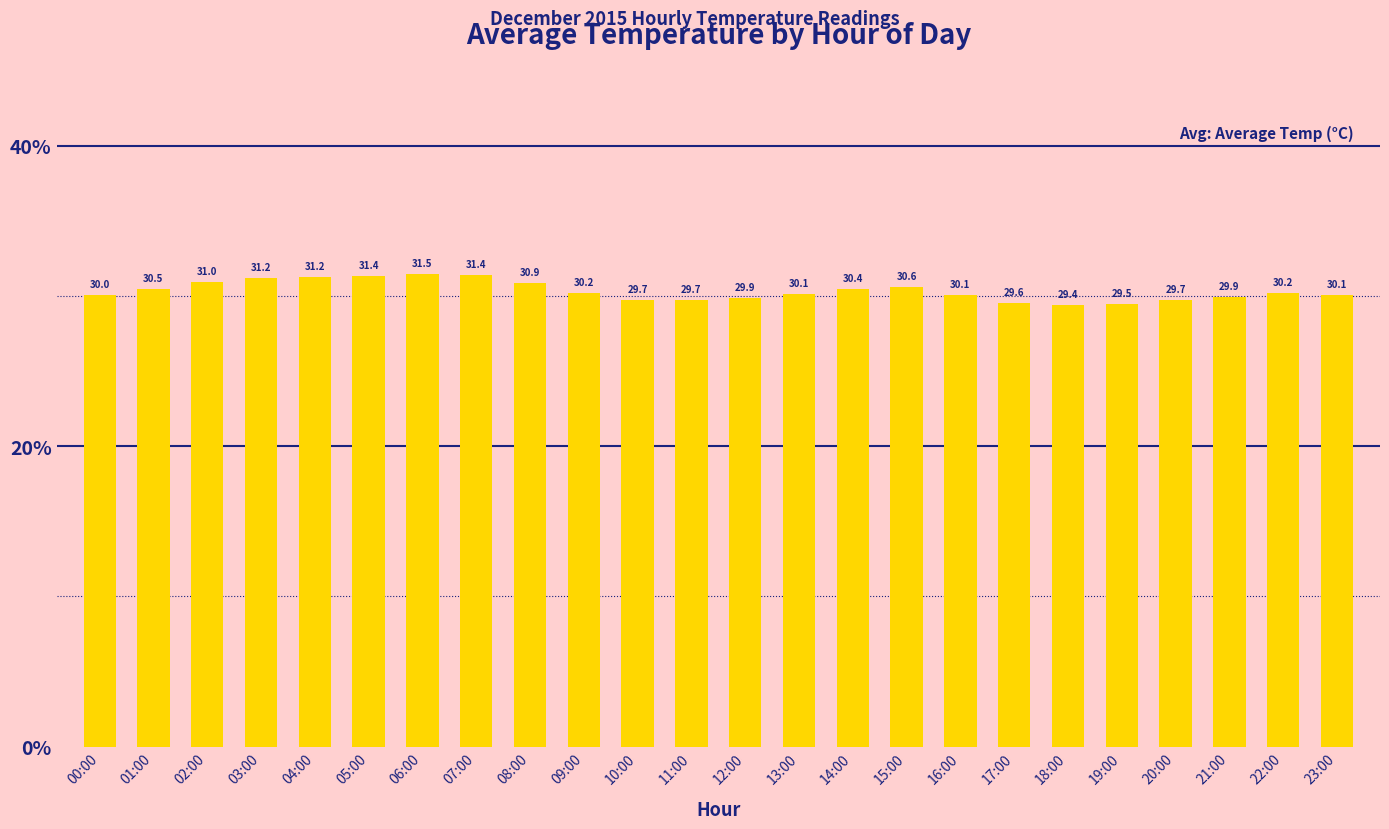

What is the change in value from 08:00 to 18:00?

-1.5